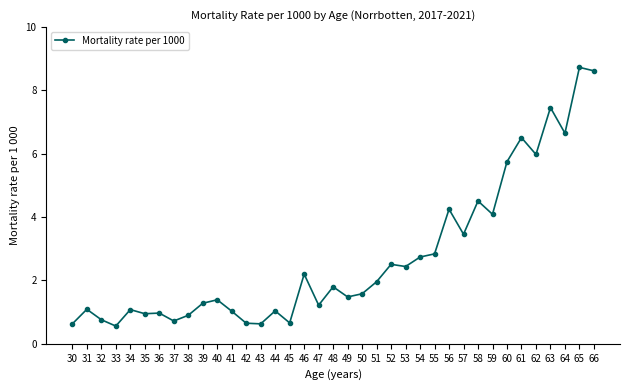

True or false: there are more than 0 points higher than both neighbors.

True